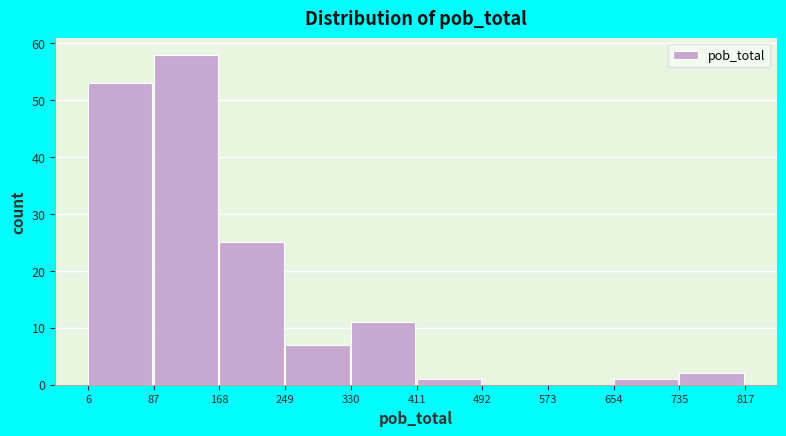

How tall is the bar that spans 168 to 249 on the x-axis? The values are not printed on the chart, so give them approximately, as read against the axis.

25